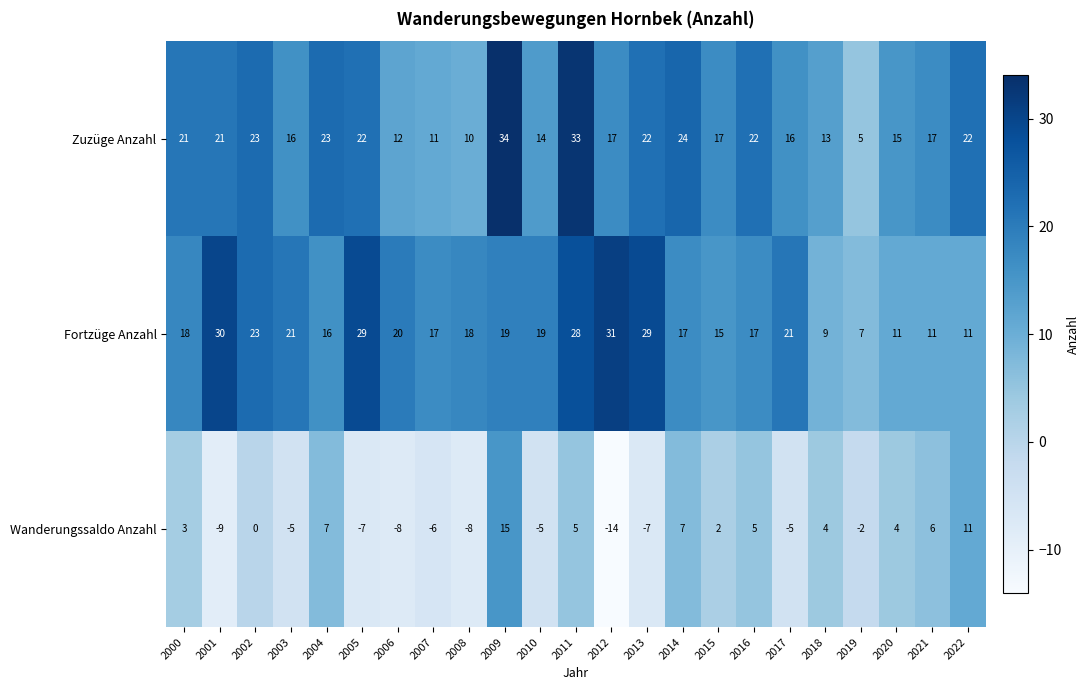

What is the spread (max minus min) of values at 2005?

36